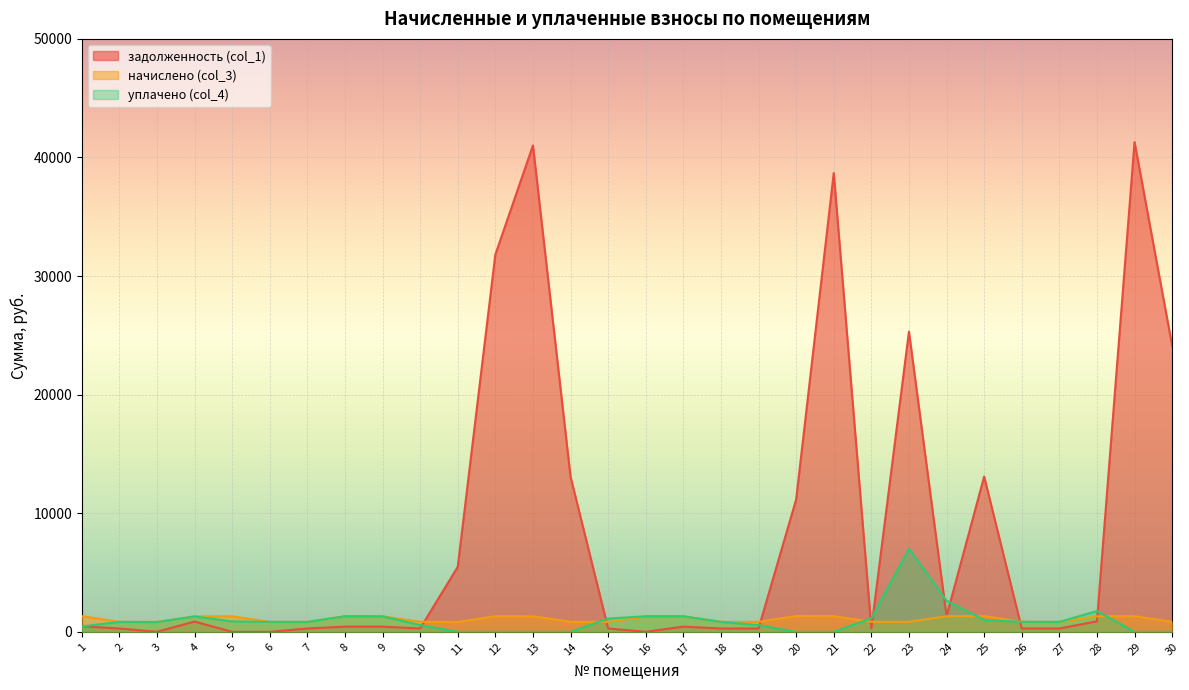

Between 18 and 12, which is larger?

12